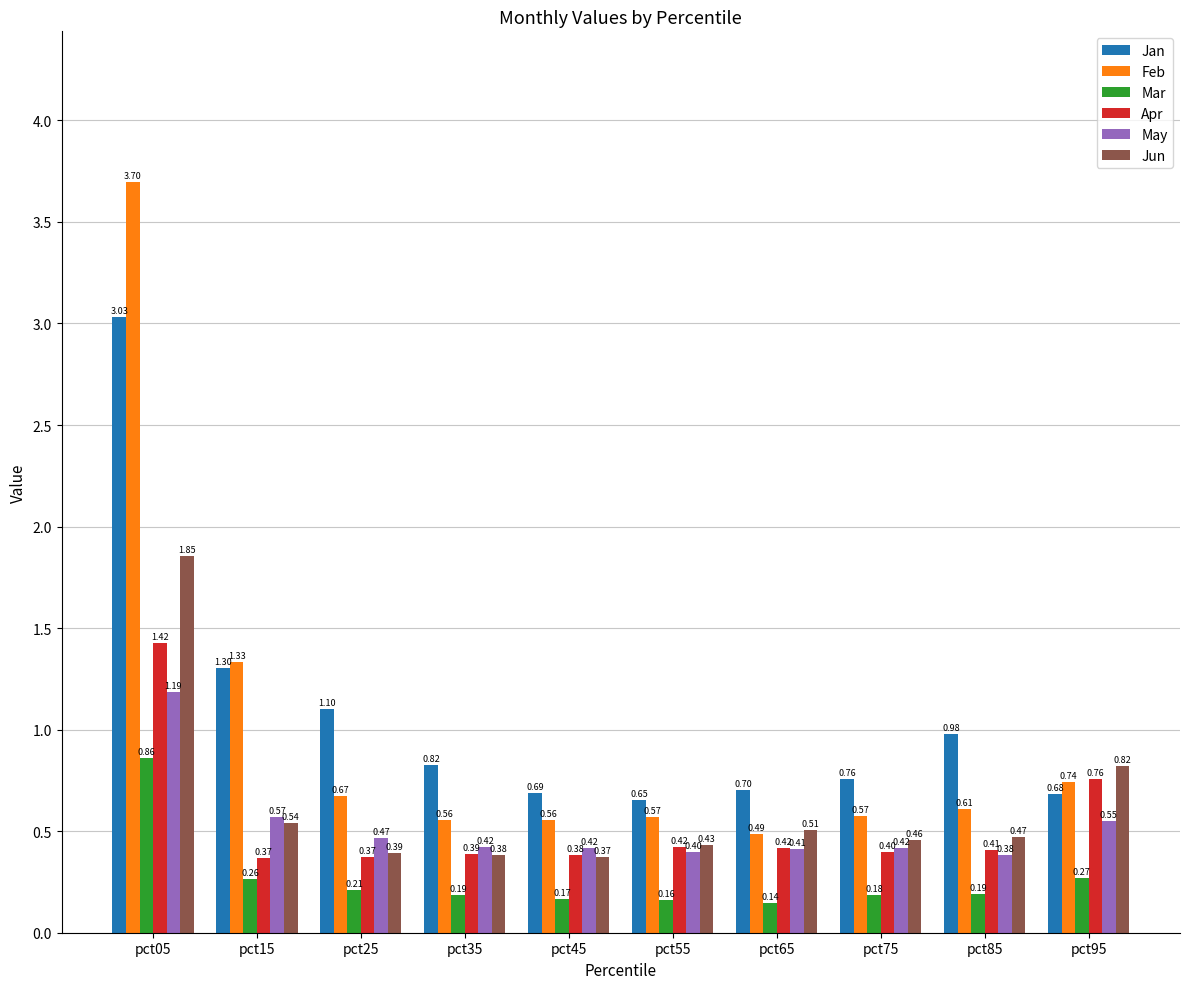

What are all the series names shown in the legend?

Jan, Feb, Mar, Apr, May, Jun